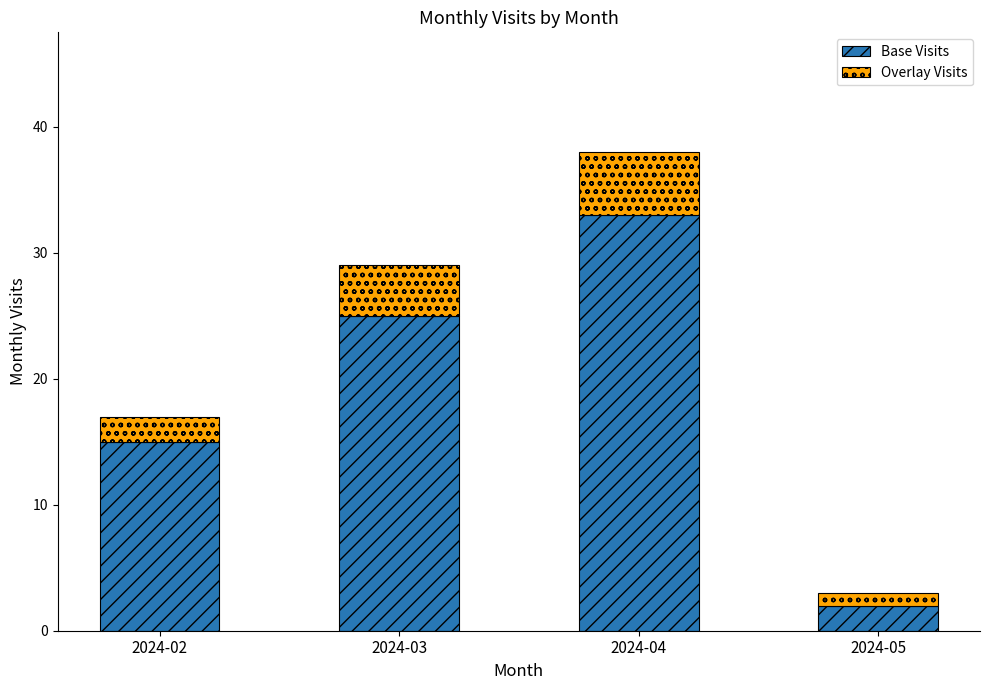

The value of Base Visits at 2024-05 is 2. True or false?

True